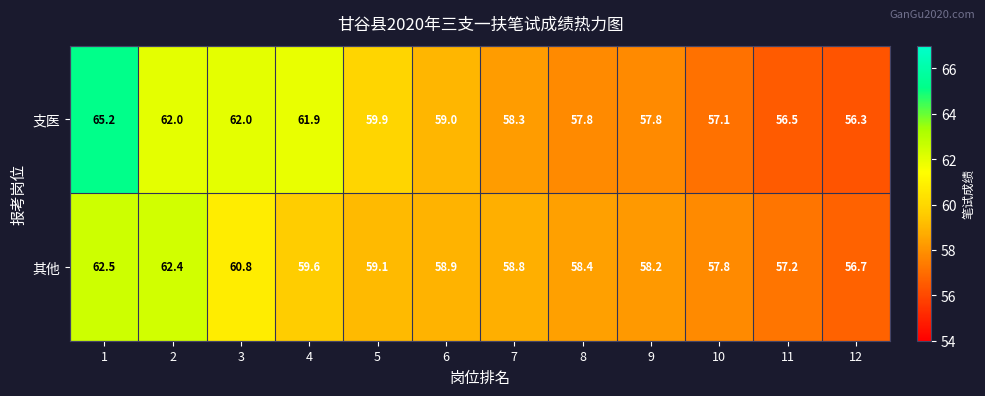

How many values in the 其他 series are below 58?

3